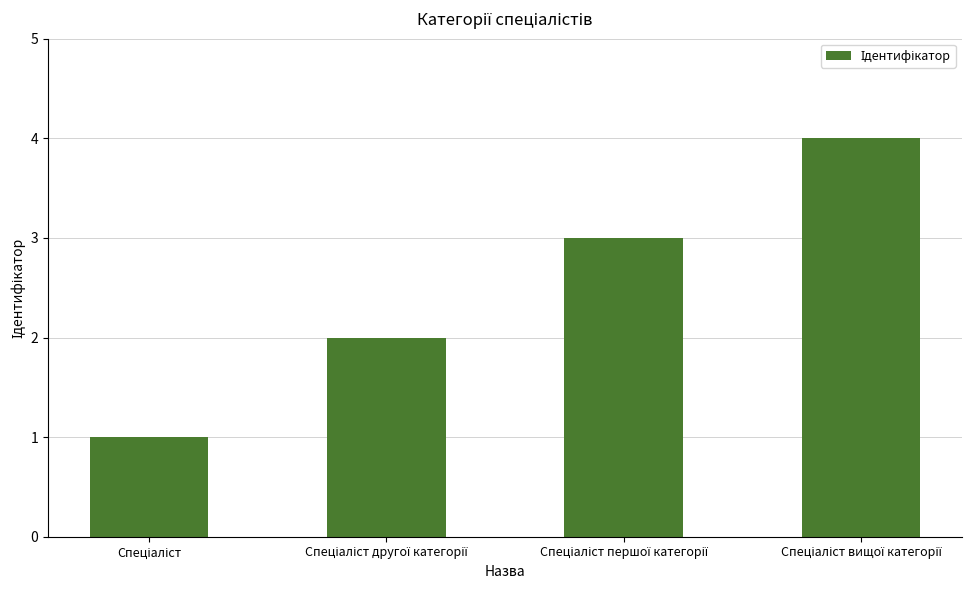

What is the greatest value displayed?

4